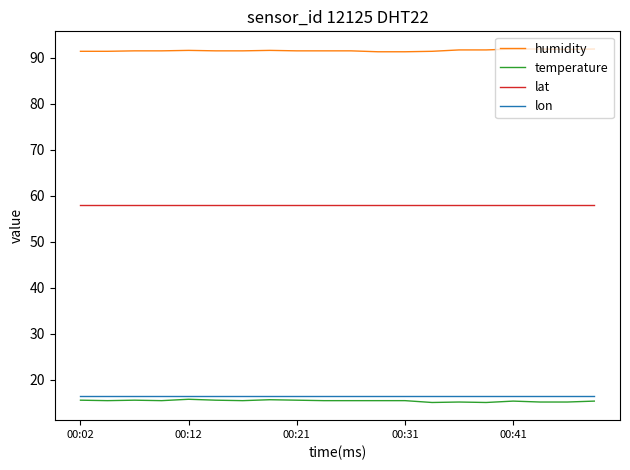

What are all the series names shown in the legend?

humidity, temperature, lat, lon